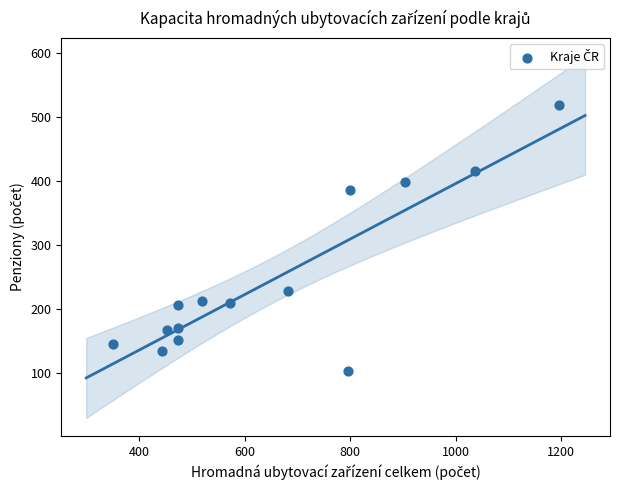

What Y value in the scatter plot is closest to 311?

386